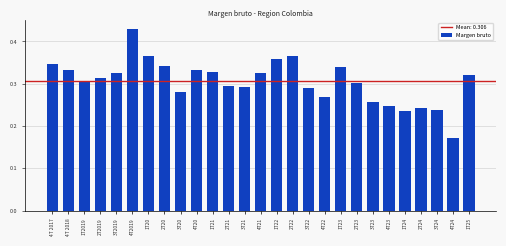

Is it true that the value at 3T2019 is 0.1?

False